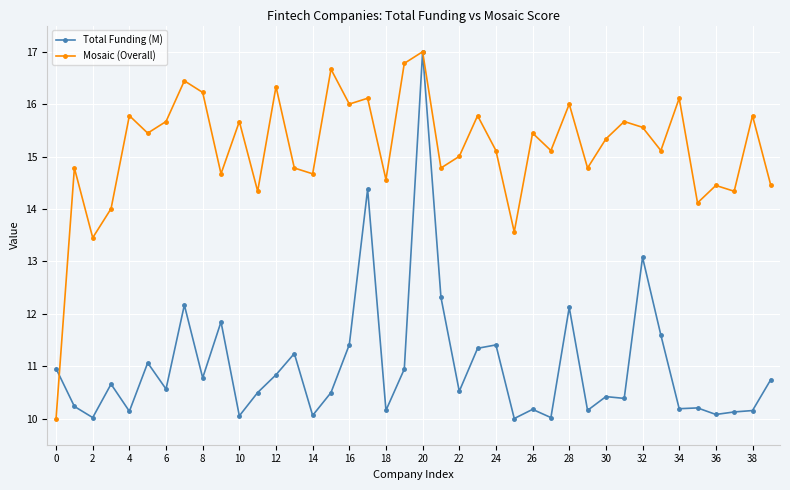

True or false: Mosaic (Overall) has more than 0 interior local peaks.

True